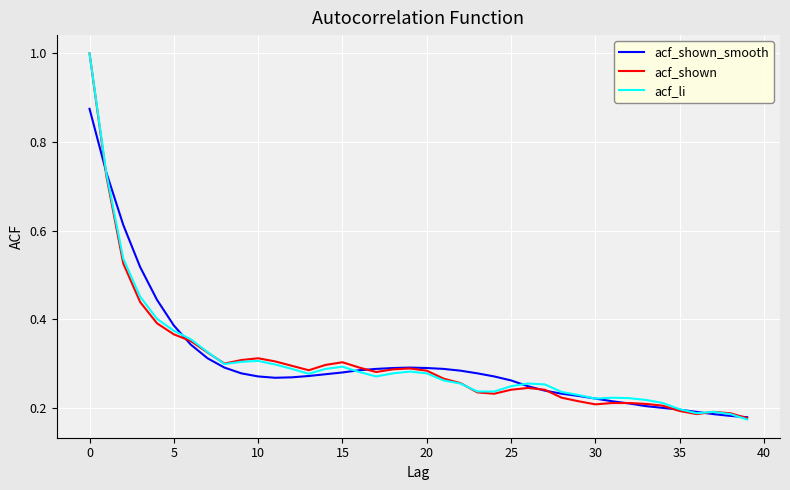

What is the maximum value shown in the chart?

1.0